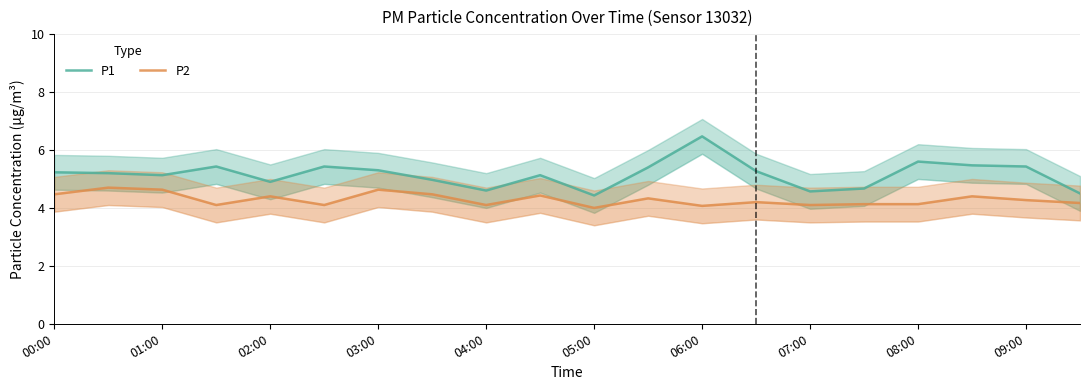

Which series changed the most between 05:00 and 14?

P1